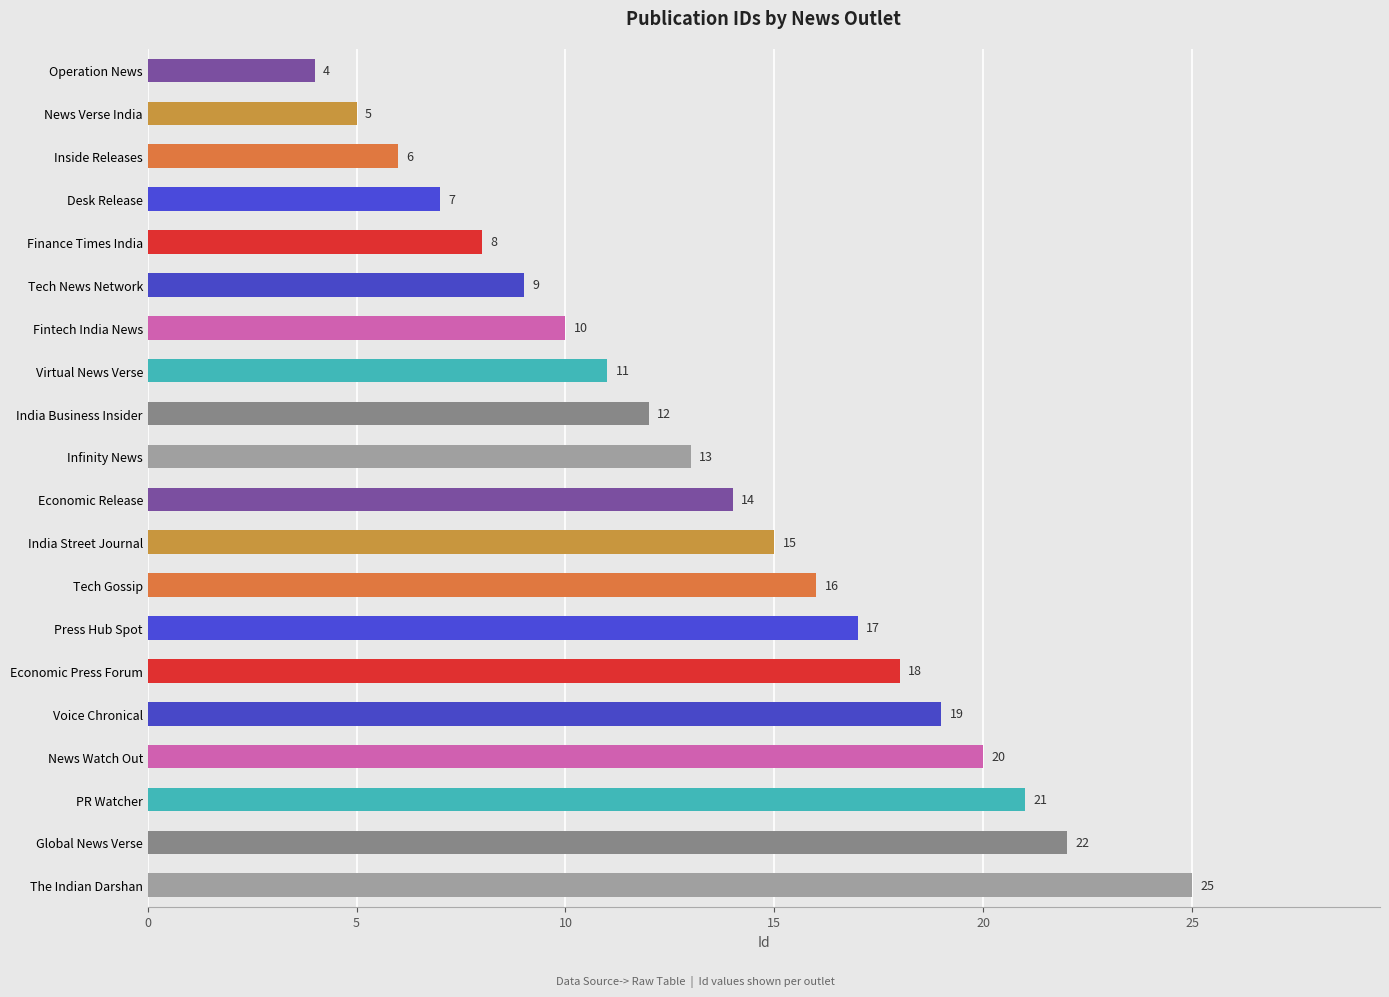

Reading top to bottom, what are all the values shown in this chart?

Operation News=4	News Verse India=5	Inside Releases=6	Desk Release=7	Finance Times India=8	Tech News Network=9	Fintech India News=10	Virtual News Verse=11	India Business Insider=12	Infinity News=13	Economic Release=14	India Street Journal=15	Tech Gossip=16	Press Hub Spot=17	Economic Press Forum=18	Voice Chronical=19	News Watch Out=20	PR Watcher=21	Global News Verse=22	The Indian Darshan=25